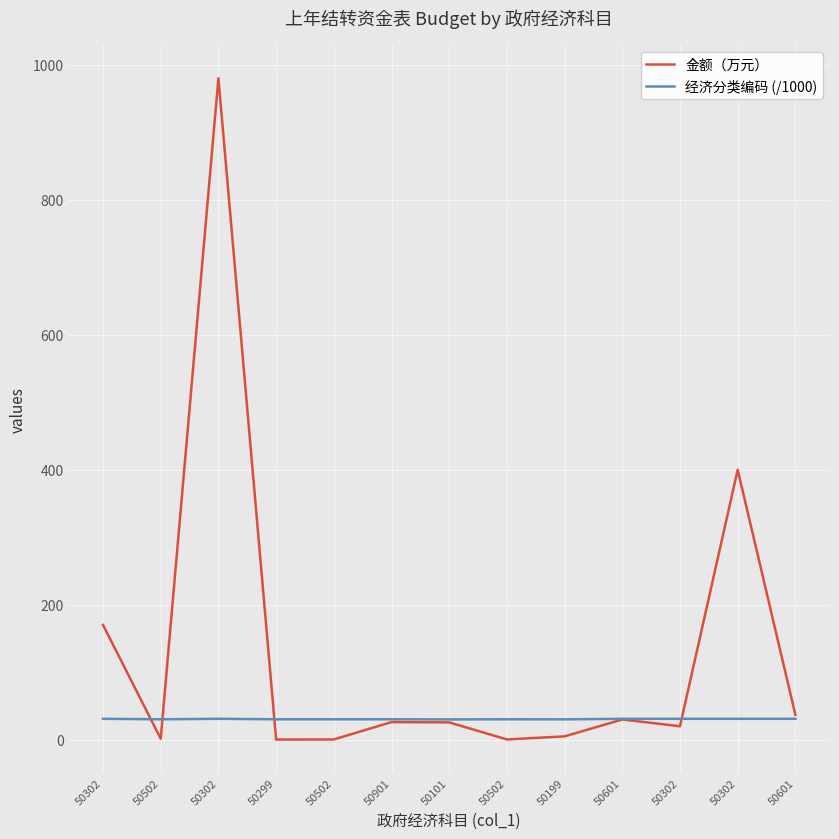

At which category does 金额（万元） reach its first local peak?

50302